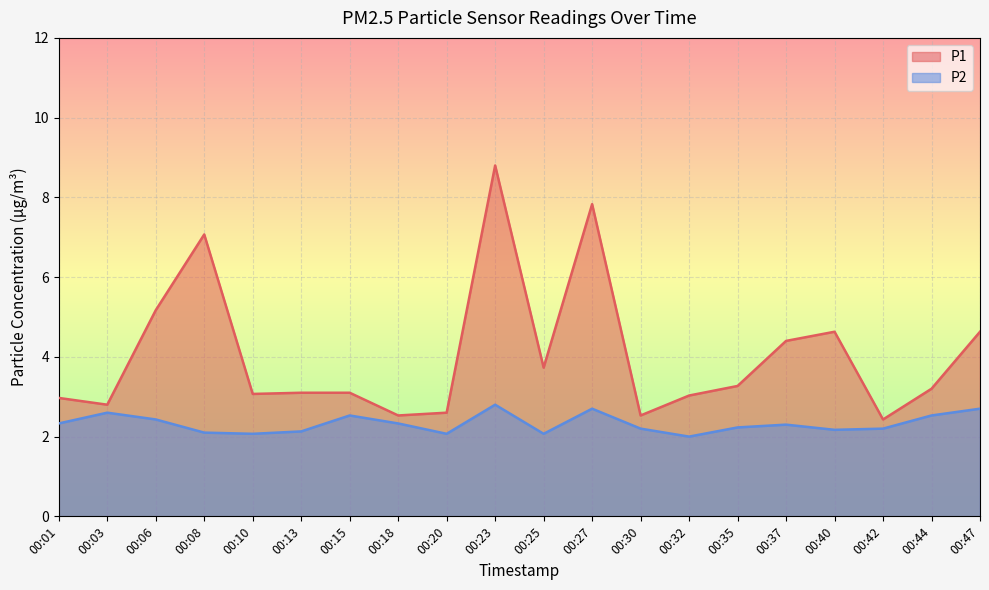

How many lines are shown in the chart?

2